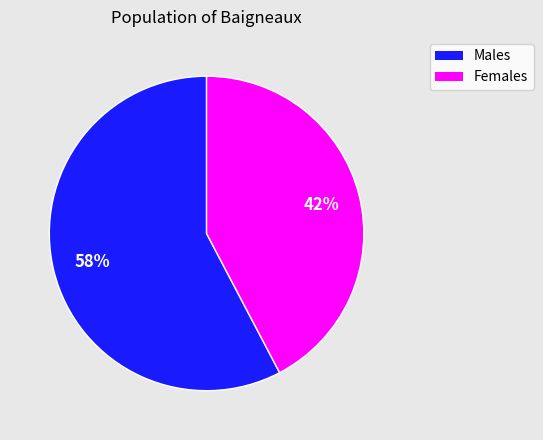

How many slices are in this pie chart?

2